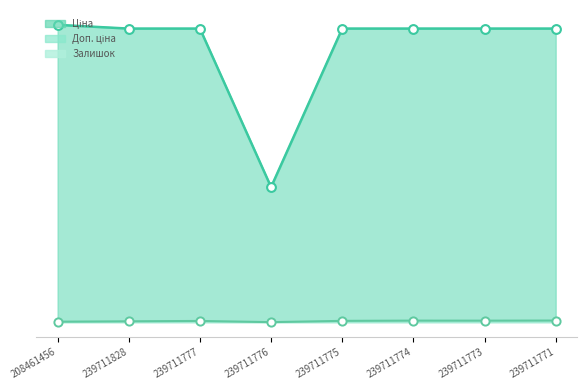

Which series has the largest total across all categories?

Доп. ціна